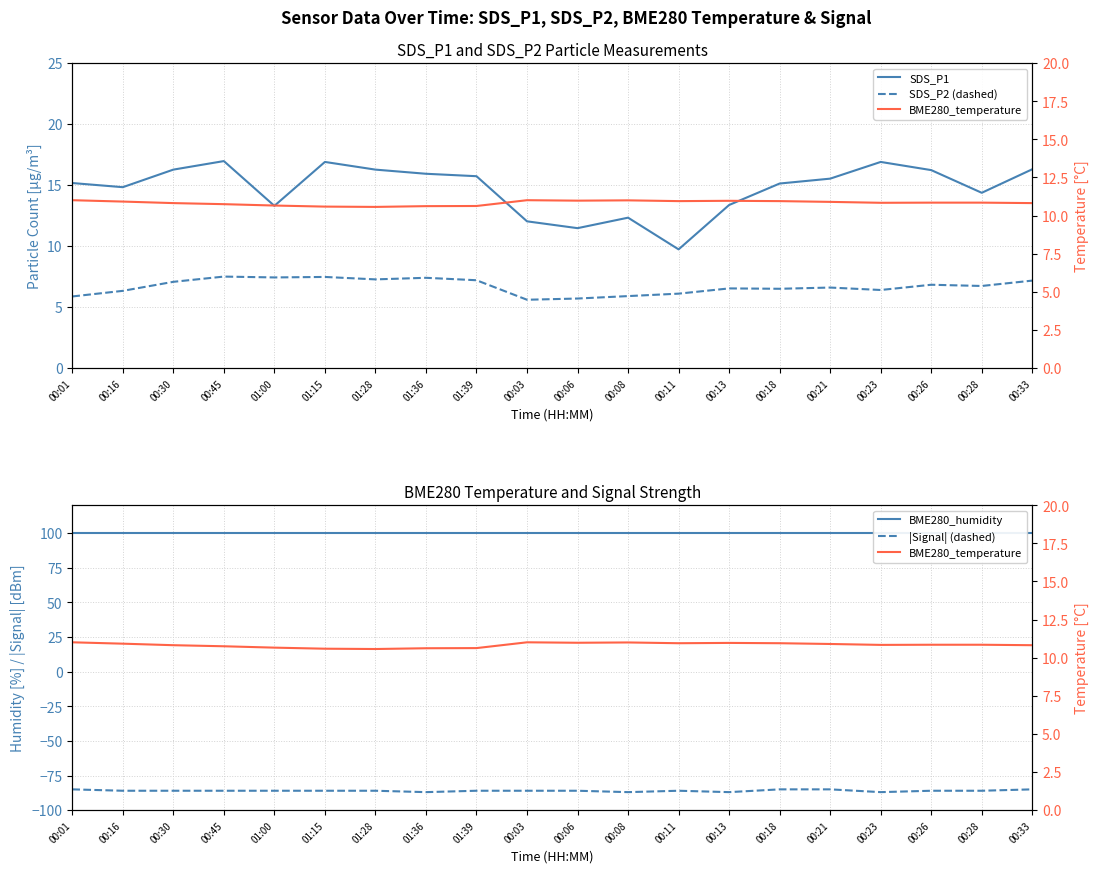

What is the maximum value shown in the chart?

100.0